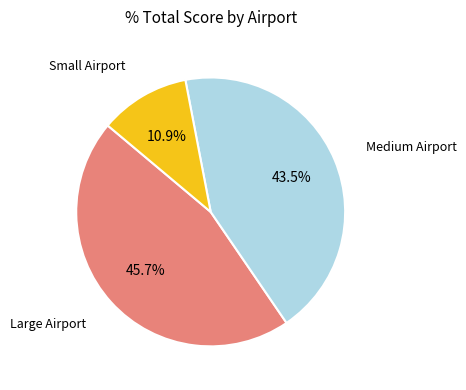

Does any single category account for the majority?

No